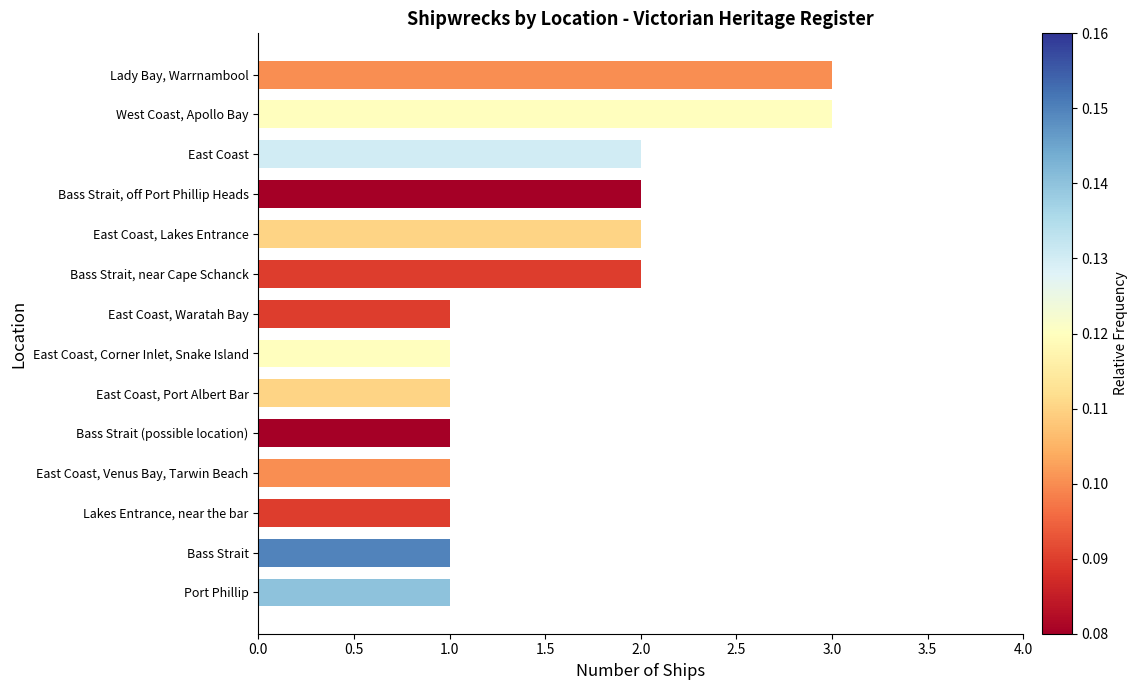

How many bars are there in total?

14